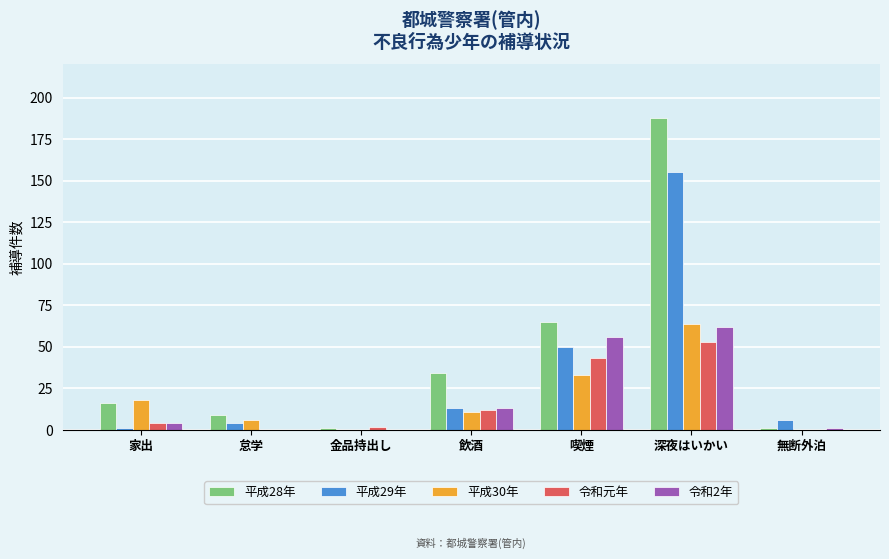

Count the number of categories in the chart.

7